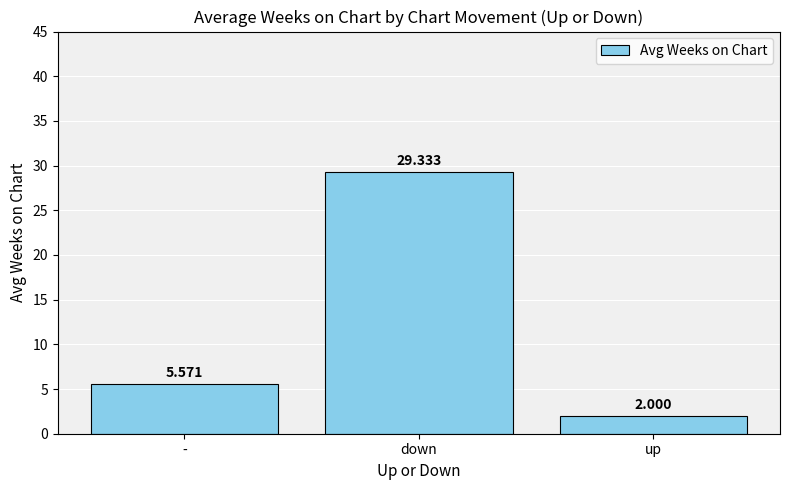

At which category does the chart reach its peak across all series?

down